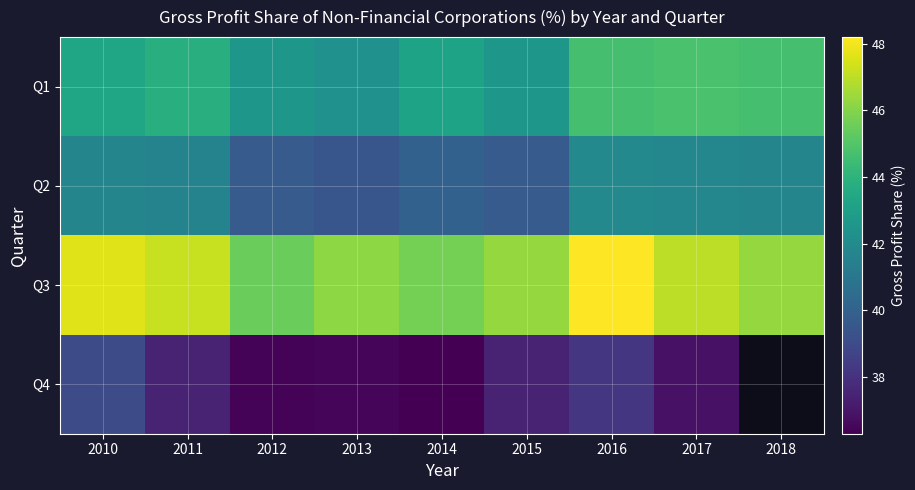

What is the difference between the maximum and second lowest values in the Q2 series?

2.2